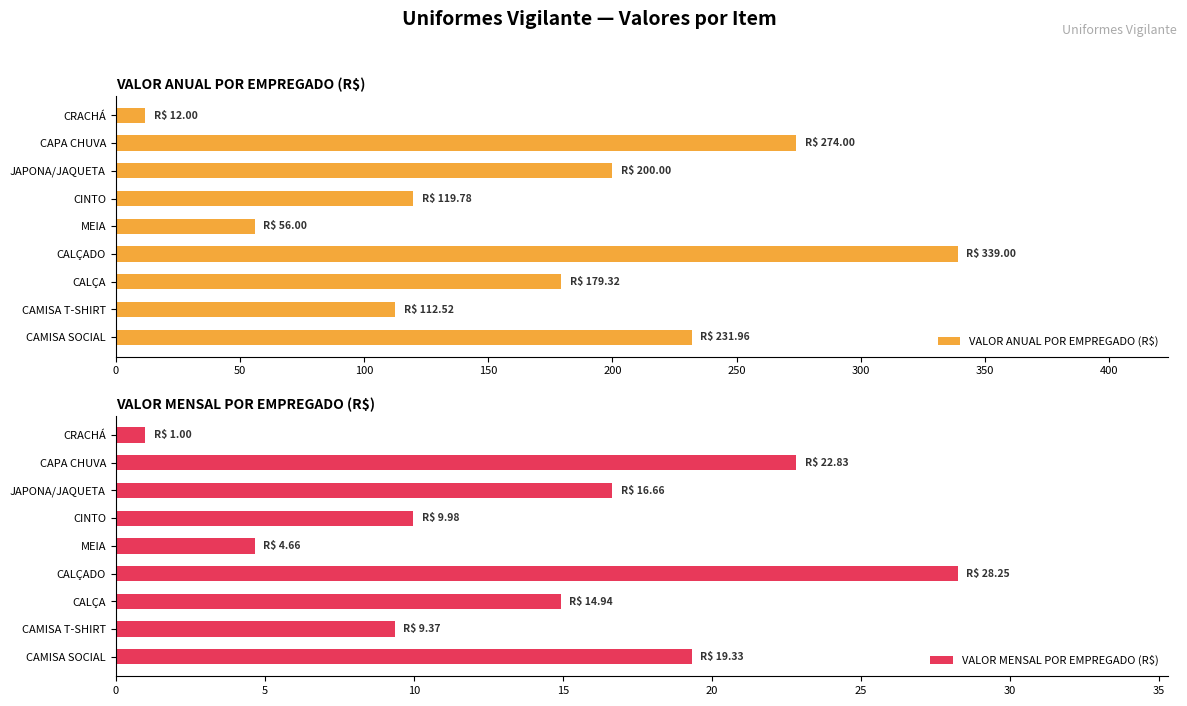

What is the sum of the VALOR ANUAL POR EMPREGADO (R$) values at CAMISA T-SHIRT and CRACHÁ?

124.5